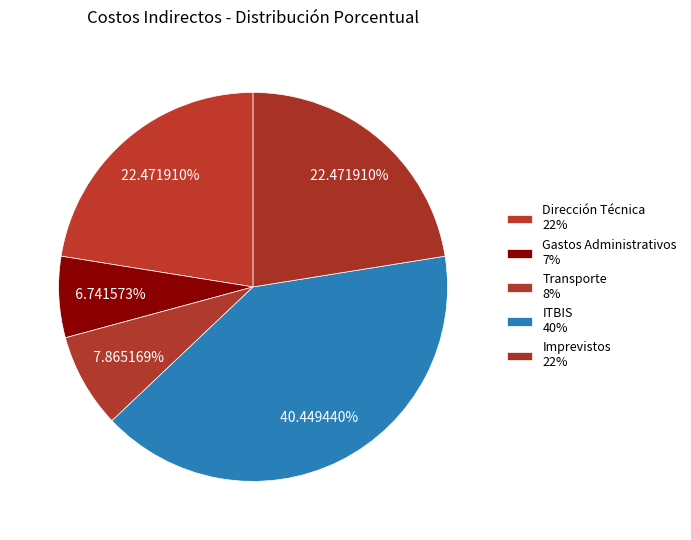

How many slices are in this pie chart?

5